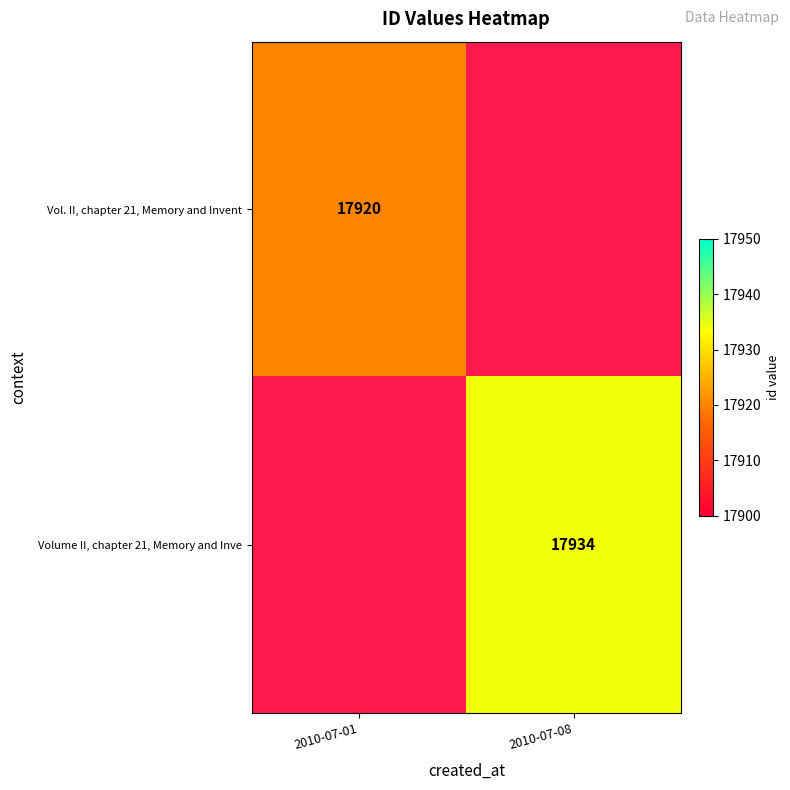

Which has a higher value, 2010-07-08 or 2010-07-01?

2010-07-01